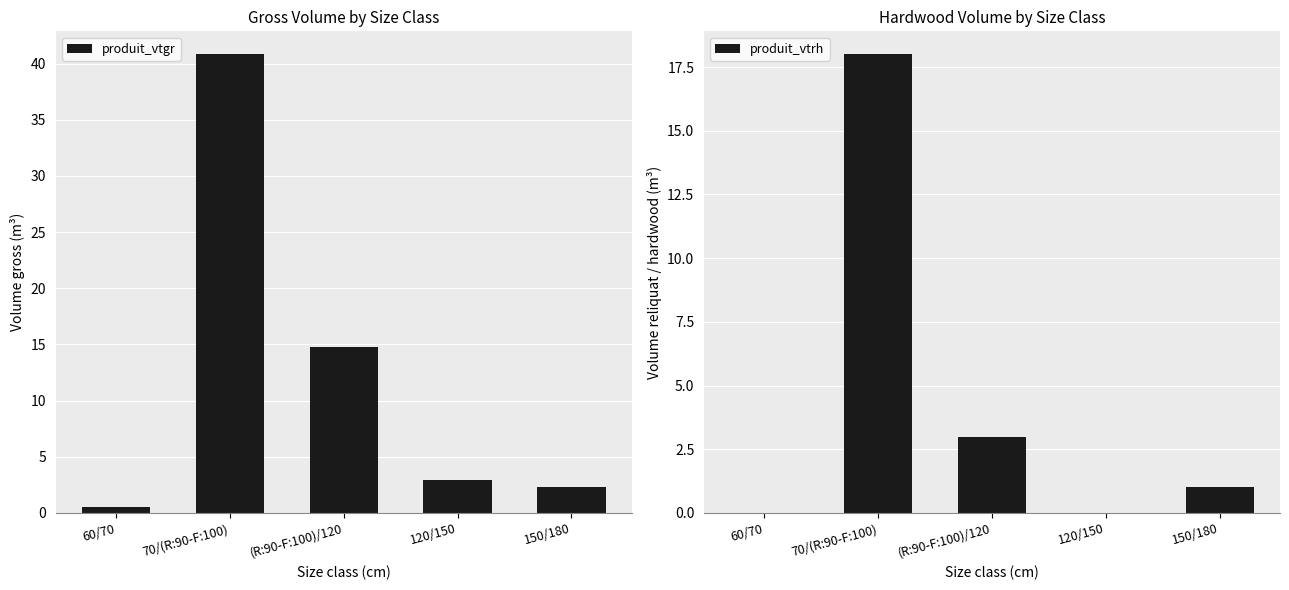

Is the value of produit_vtgr at (R:90-F:100)/120 greater than the value of produit_vtrh at 120/150?

Yes